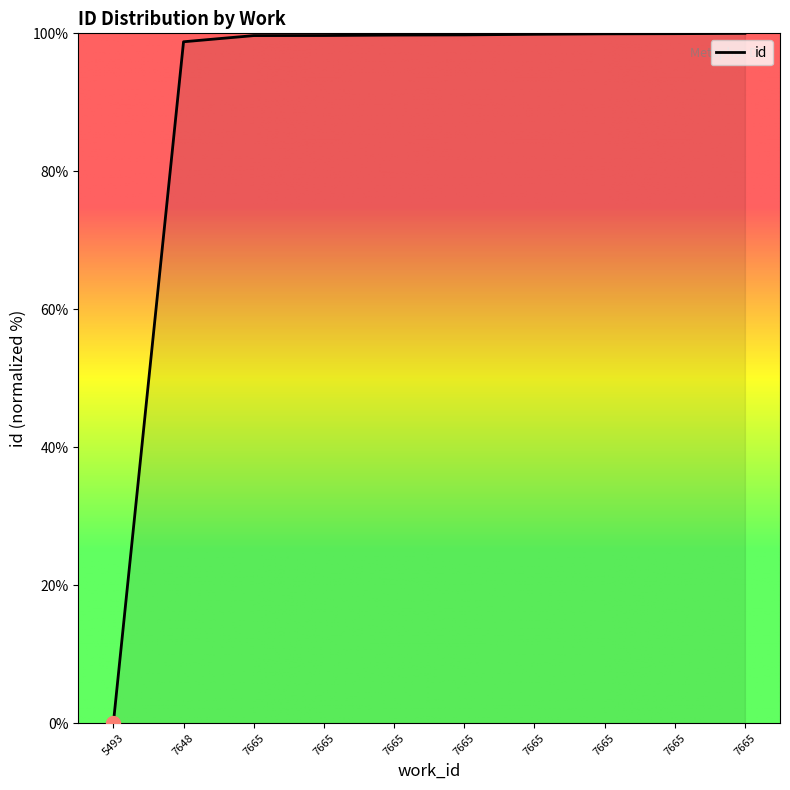

What is the ratio of the value at 7665 to the value at 7648?

1.0